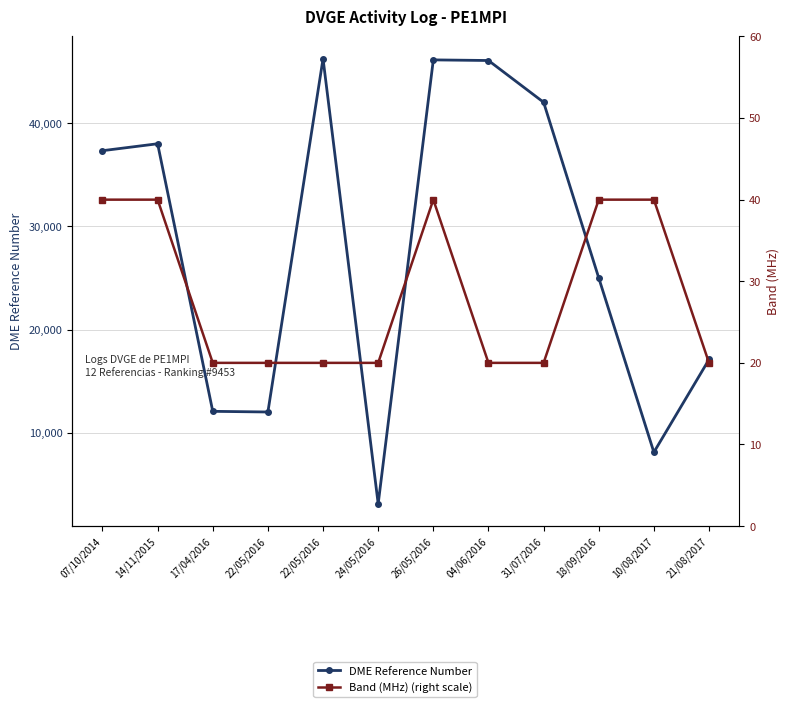

Where is DME Reference Number nearest to the value 24693?

18/09/2016